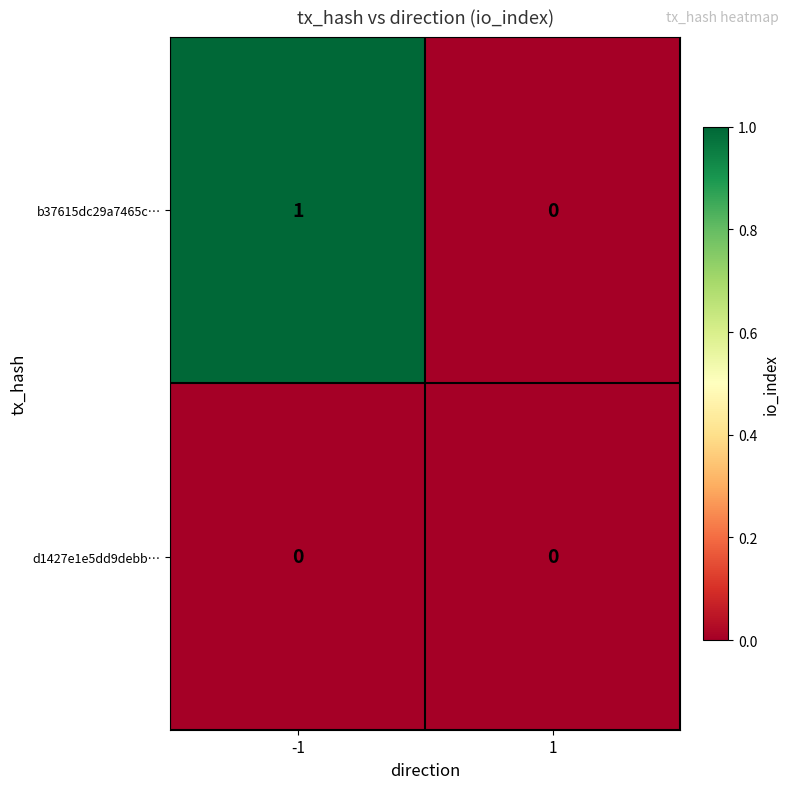

Reading left to right, what are all the values shown in this chart?

b37615dc29a7465c…: -1=1	1=0
d1427e1e5dd9debb…: -1=0	1=0